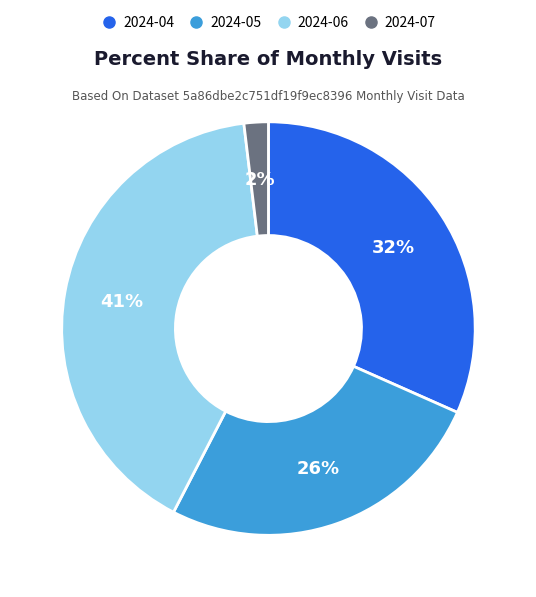

What percentage is the 2024-07 slice, to the nearest percent?

2%